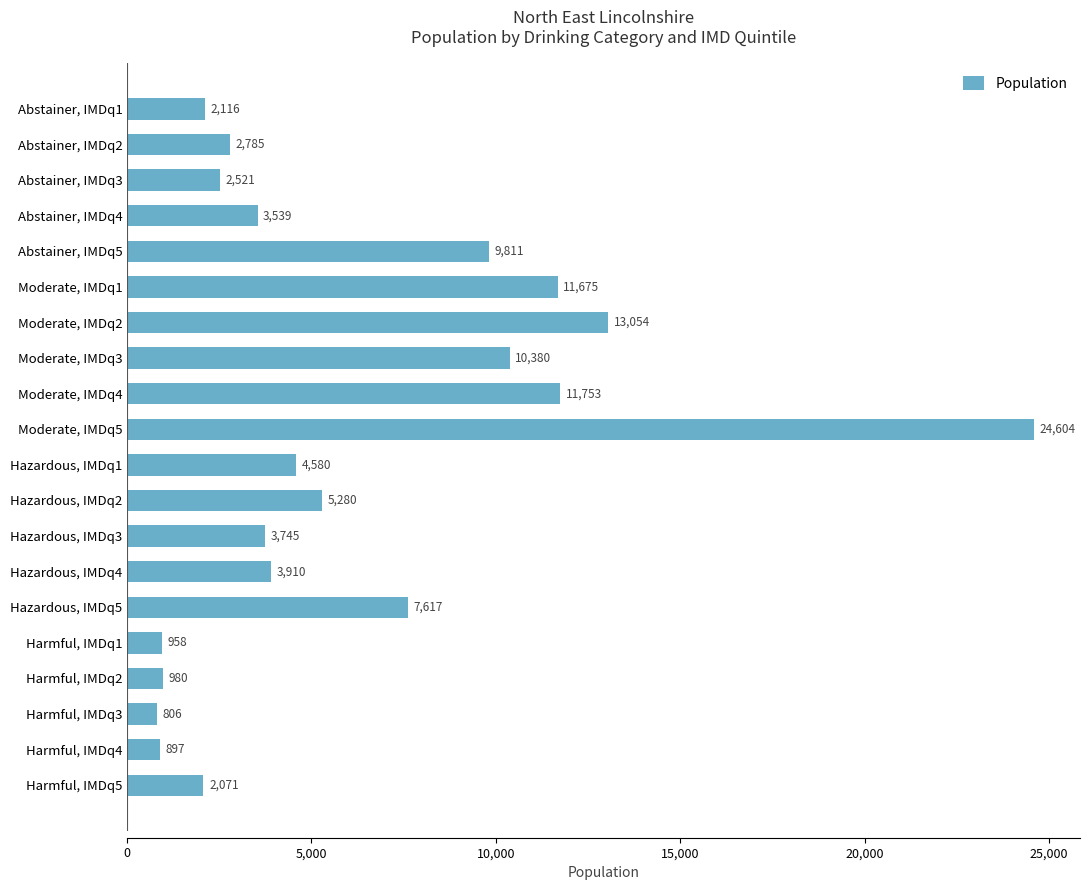

Where is the data nearest to the value 12705?

Moderate, IMDq2